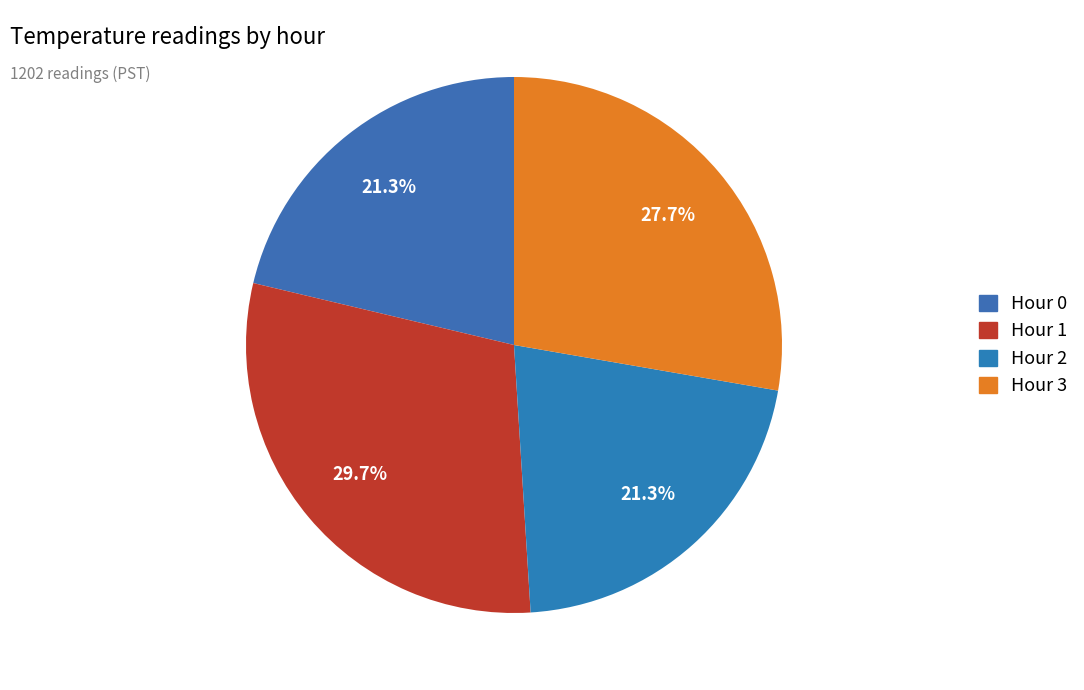

To the nearest percent, what is the difference between the Hour 2 and Hour 1 slice percentages?

8%